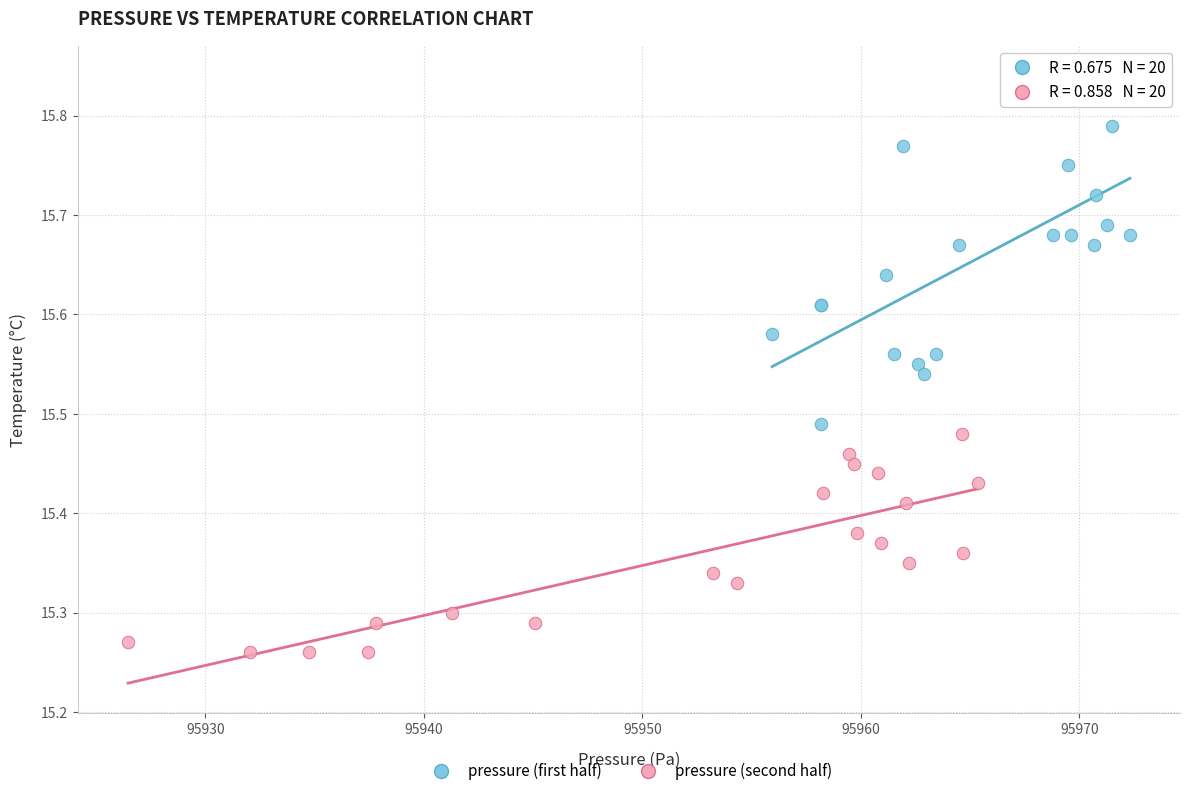

Which series reaches the minimum Y coordinate?

pressure (second half)